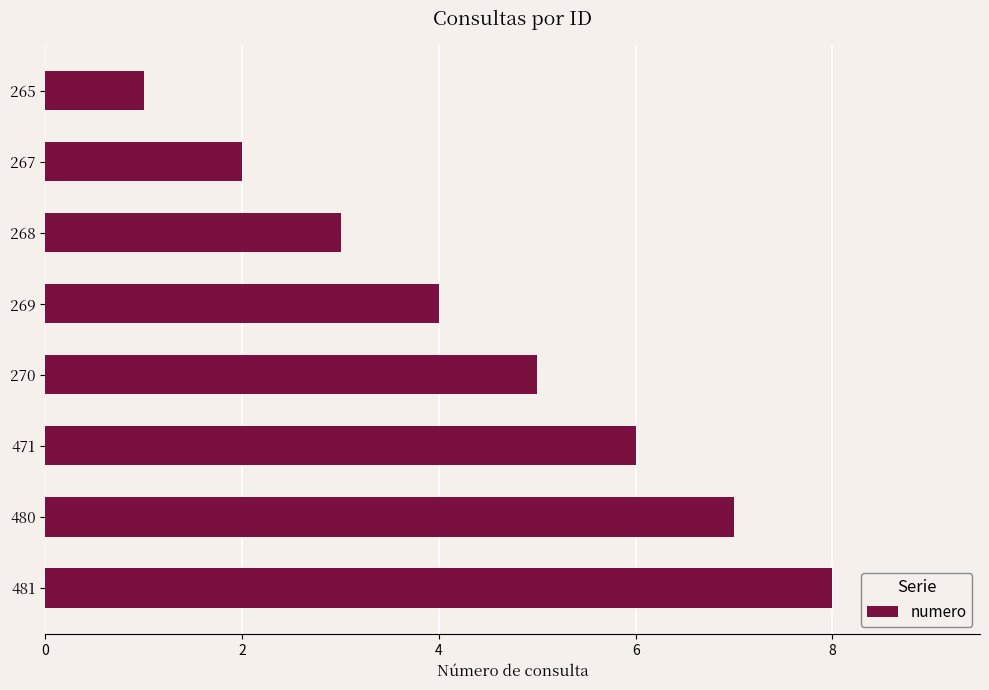

What is the difference between the maximum and second lowest values?

6